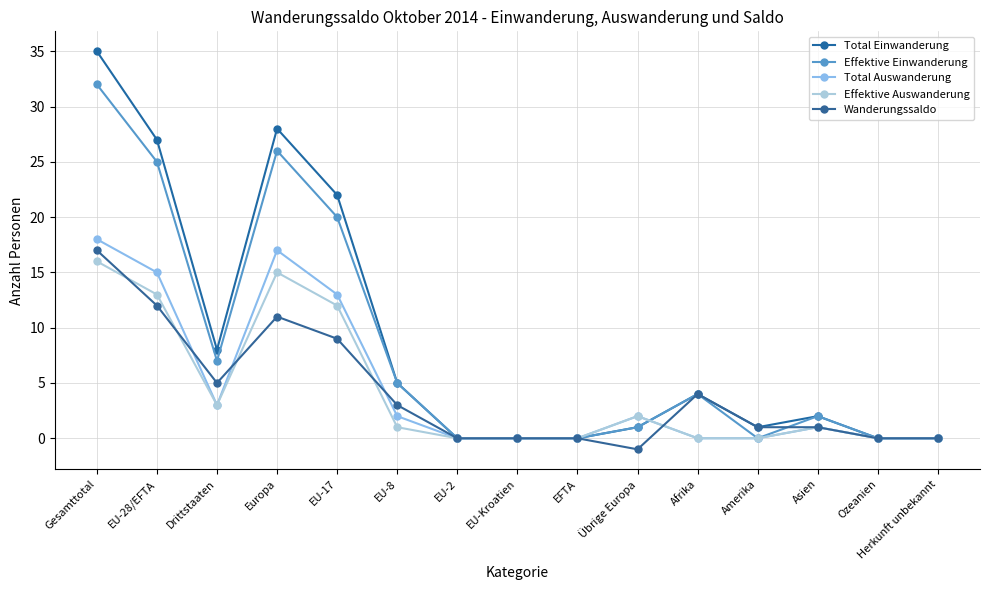

Is it true that Effektive Auswanderung equals -7 at Herkunft unbekannt?

False